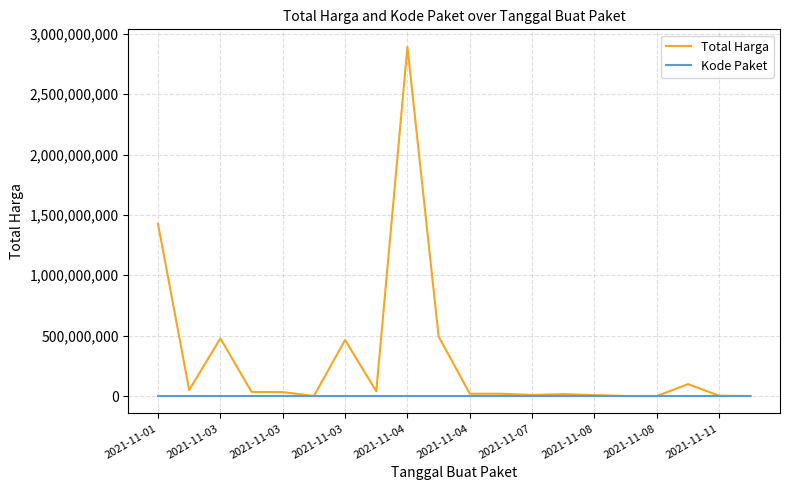

What is the difference between the maximum and minimum values in the Kode Paket series?

137412